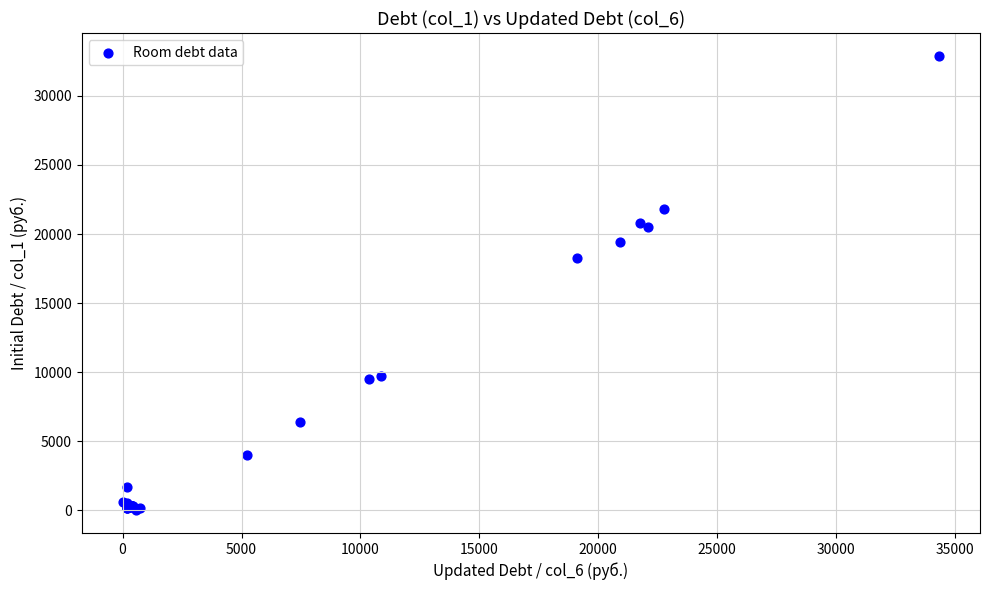

What Y value in the scatter plot is closest to 16452?

18237.1